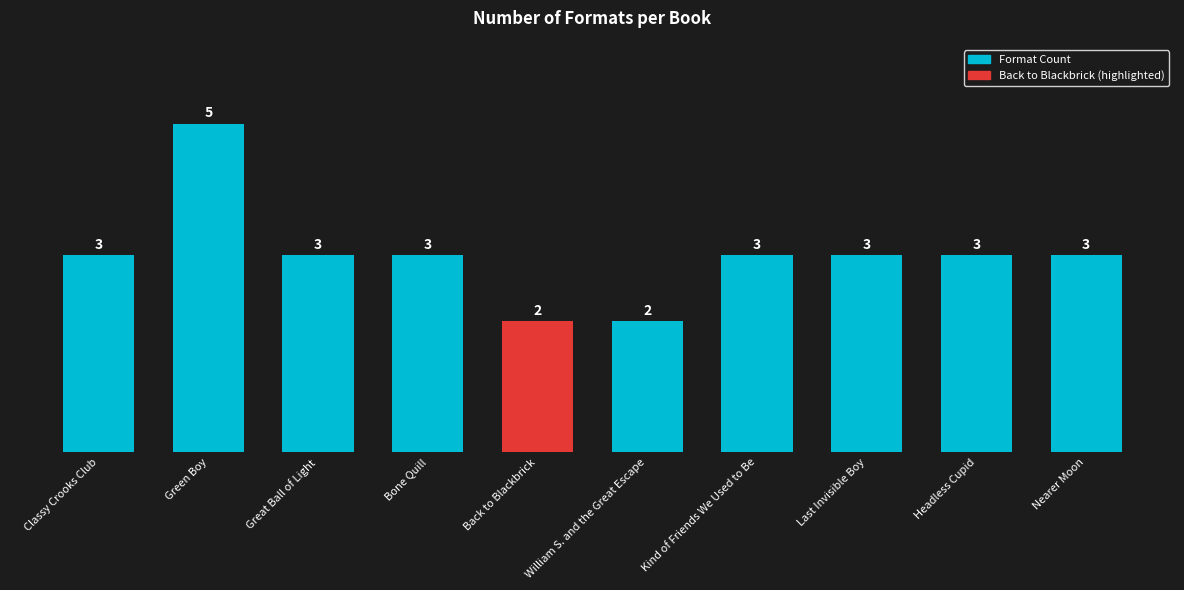

The chart shows a value of 3 at Classy Crooks Club. True or false?

True